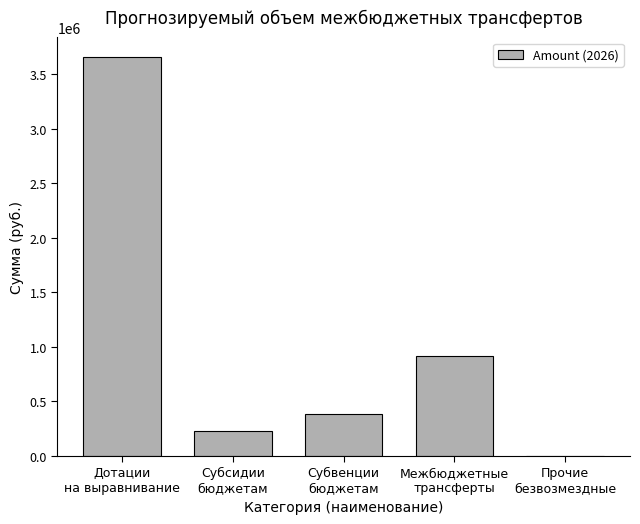

What is the sum of all values?

5176840.3